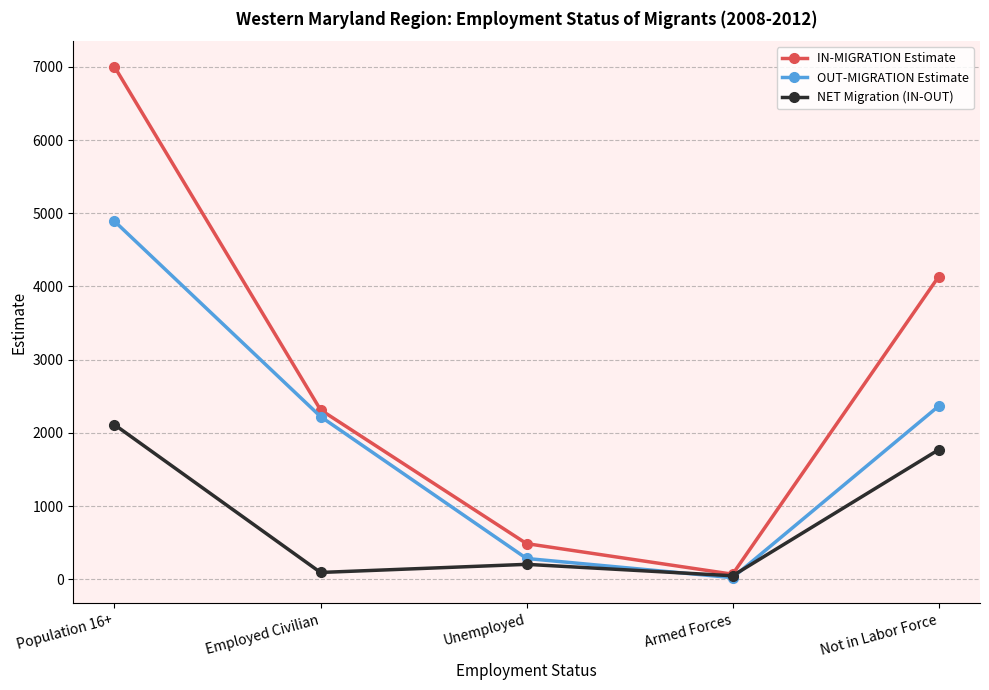

Reading left to right, transcribe all the data shown in this chart.

IN-MIGRATION Estimate: 7002	2314	486	68	4134
OUT-MIGRATION Estimate: 4891	2222	283	21	2365
NET Migration (IN-OUT): 2111	92	203	47	1769